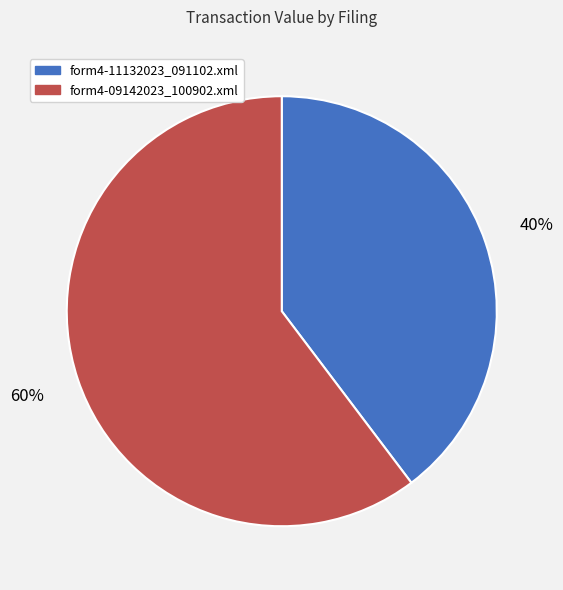

Rank the categories by value from highest to lowest.

form4-09142023_100902.xml, form4-11132023_091102.xml